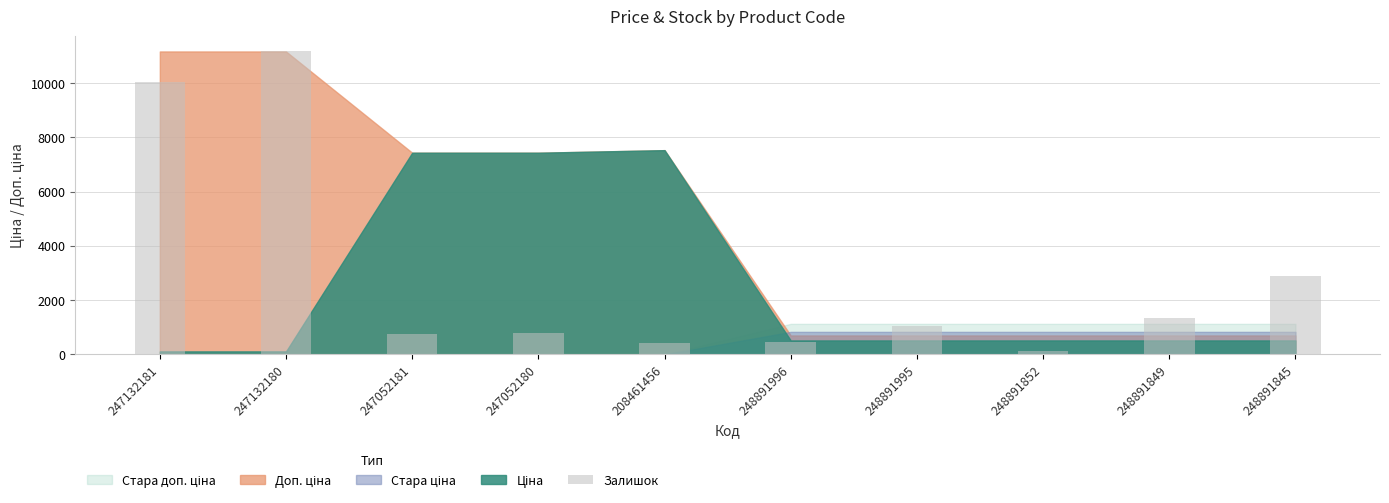

What is the change in value from 248891996 to 248891852?

-335.1